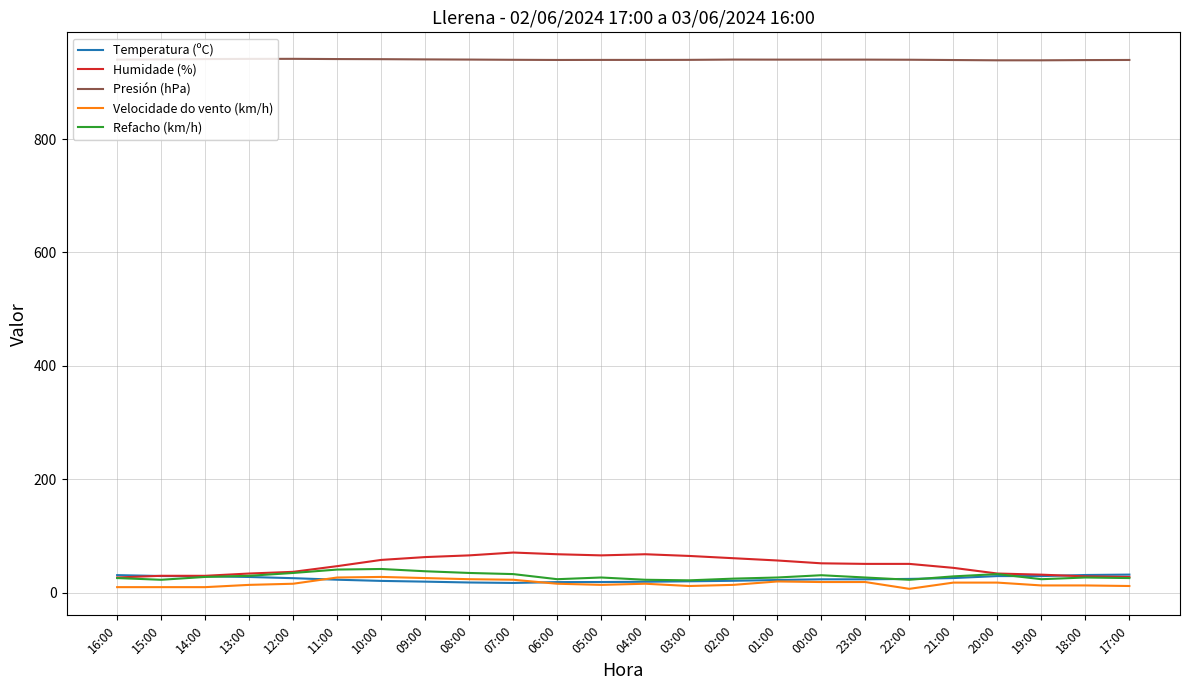

How many times do Humidade (%) and Temperatura (ºC) cross each other?

2